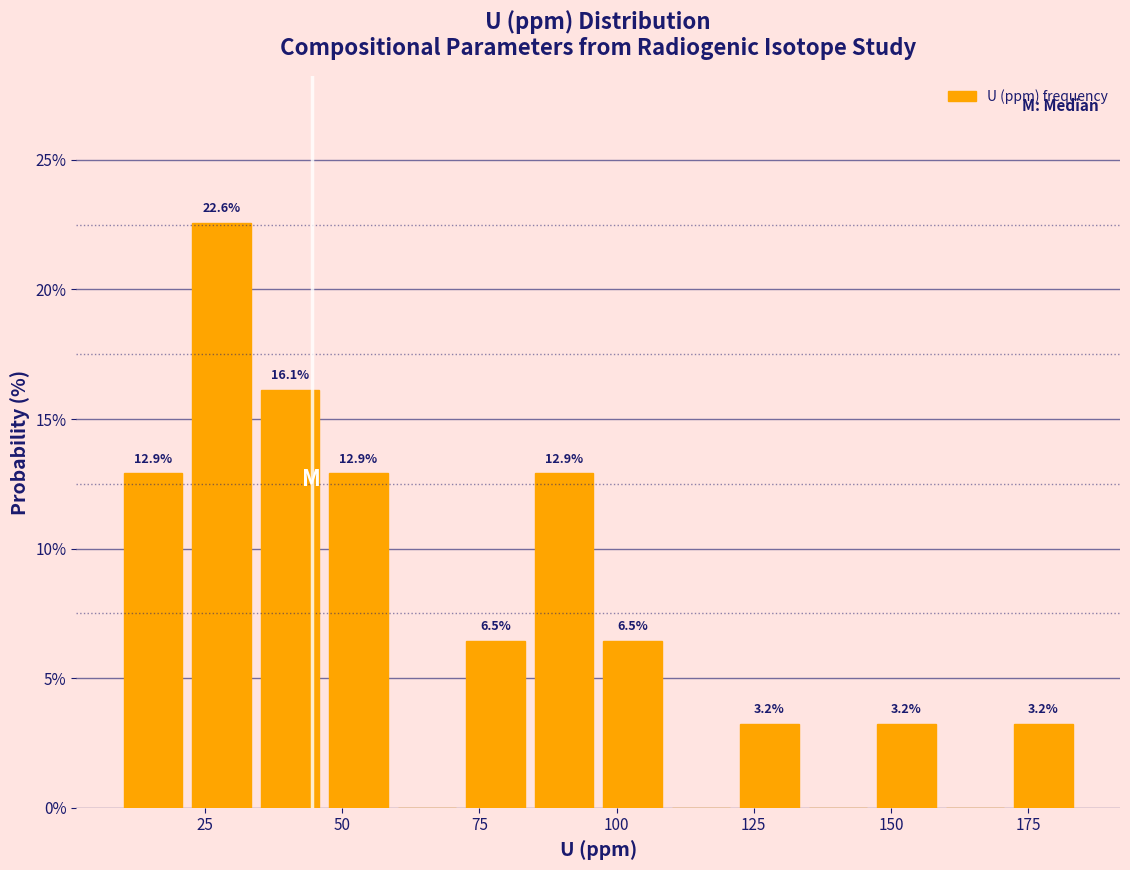

Read against the x-axis, roughly where is the centre of the tallest bar?

30